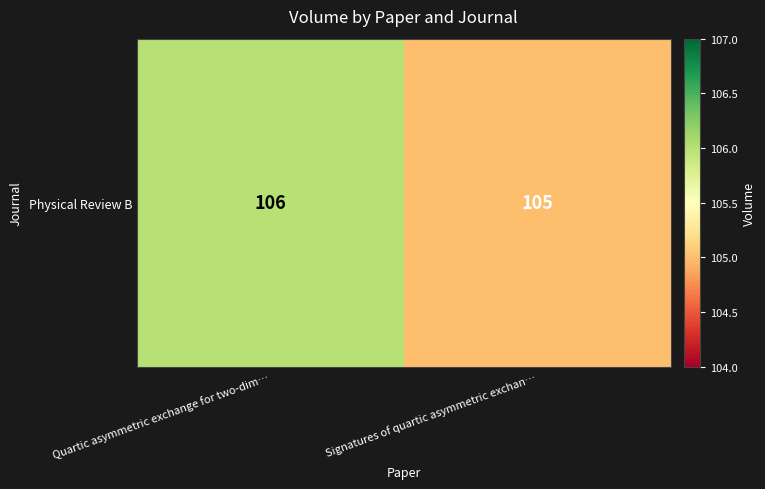

Between Quartic asymmetric exchange for two-dim… and Signatures of quartic asymmetric exchan…, which is larger?

Quartic asymmetric exchange for two-dim…